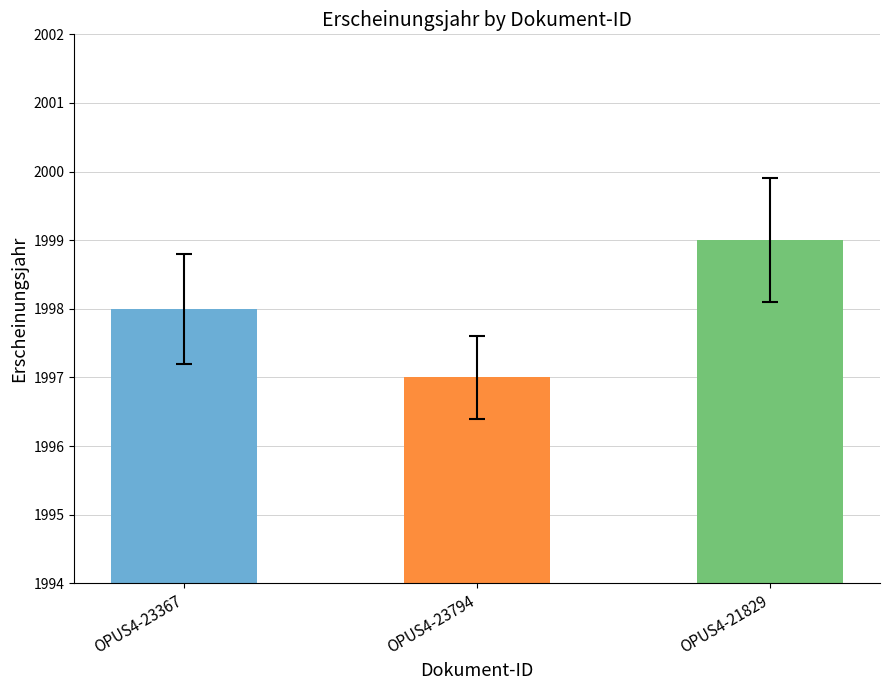

How many bars are there in total?

3